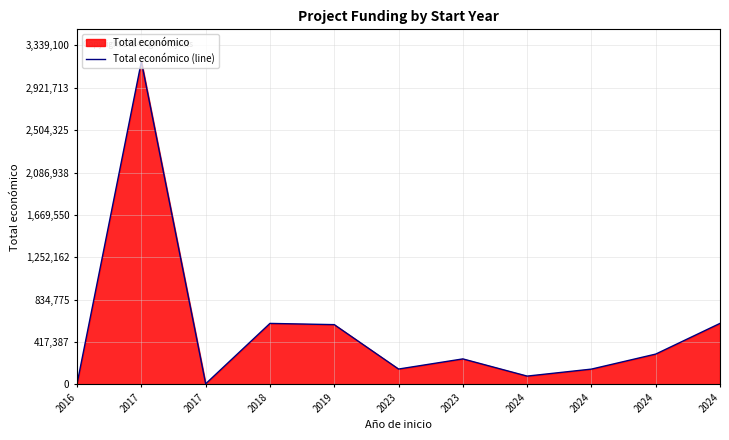

What is the smallest value displayed?

4640